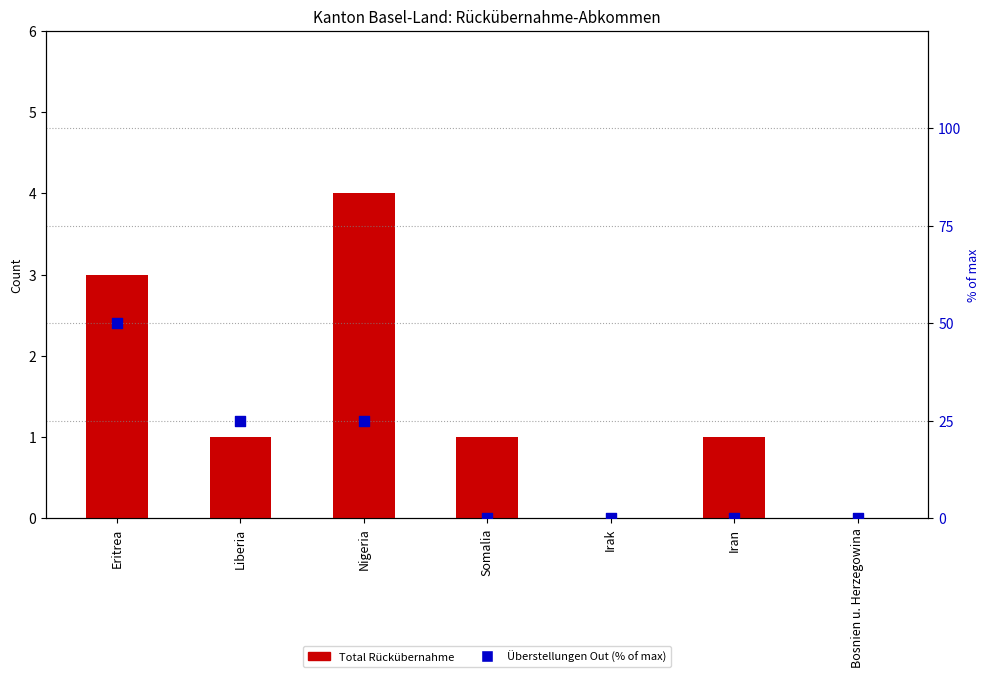

Which series has the largest total across all categories?

Überstellungen Out (% of max)